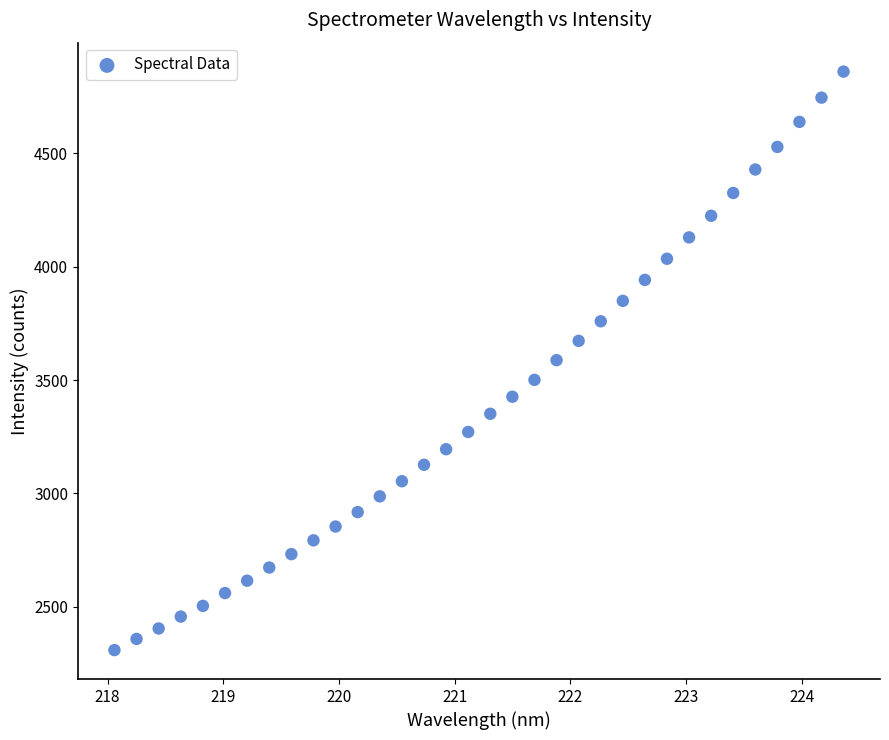

What is the range of X values (max minus min)?

6.3